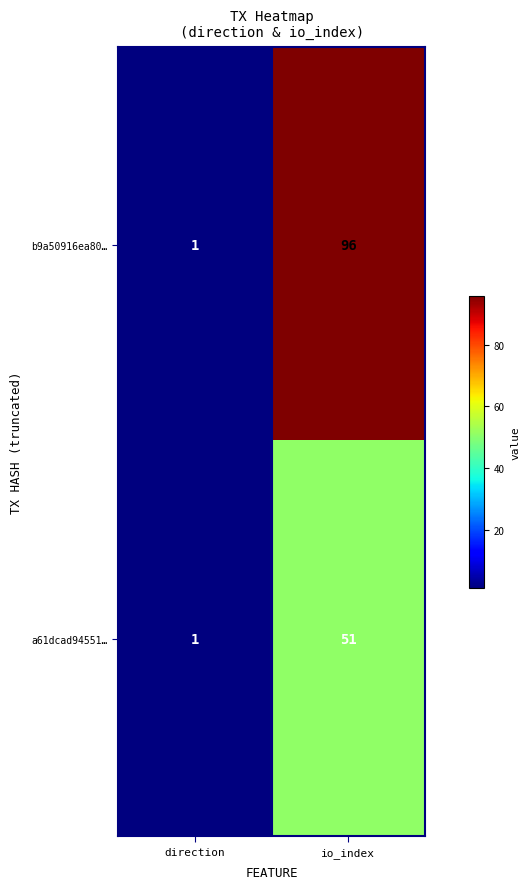

Which category has the highest value across all series?

io_index